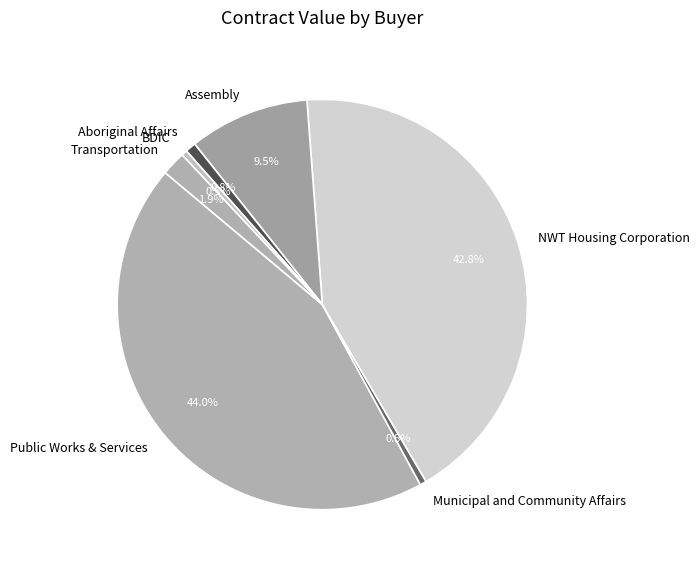

How many segments does this pie chart have?

7